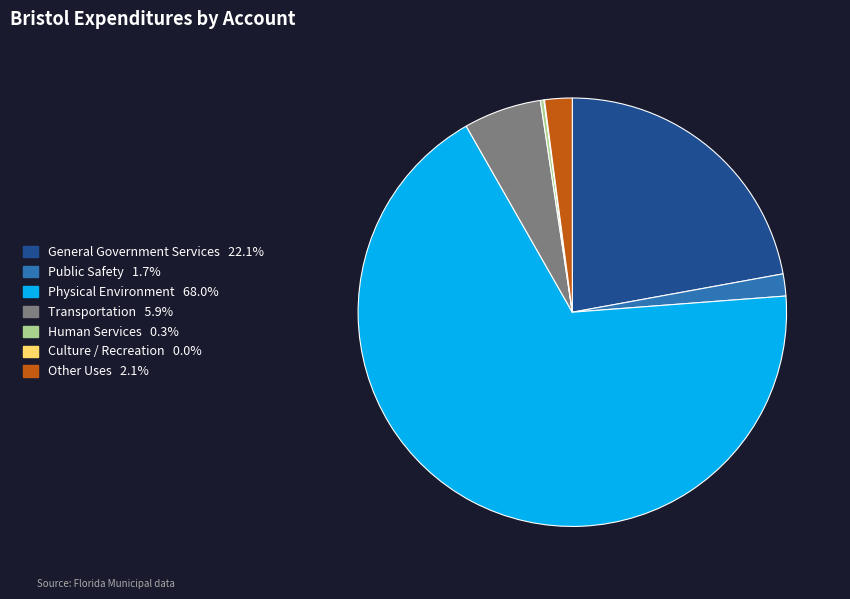

True or false: Physical Environment accounts for 61% of the total.

False